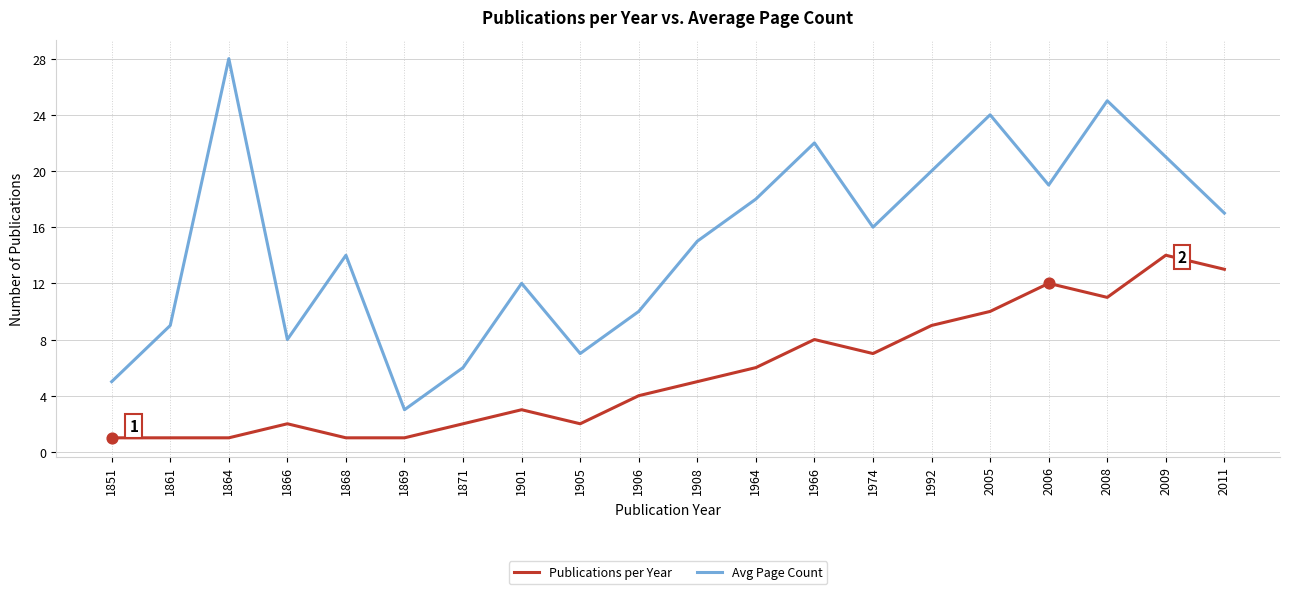

Is the value of Publications per Year at 1908 greater than the value of Avg Page Count at 1866?

No